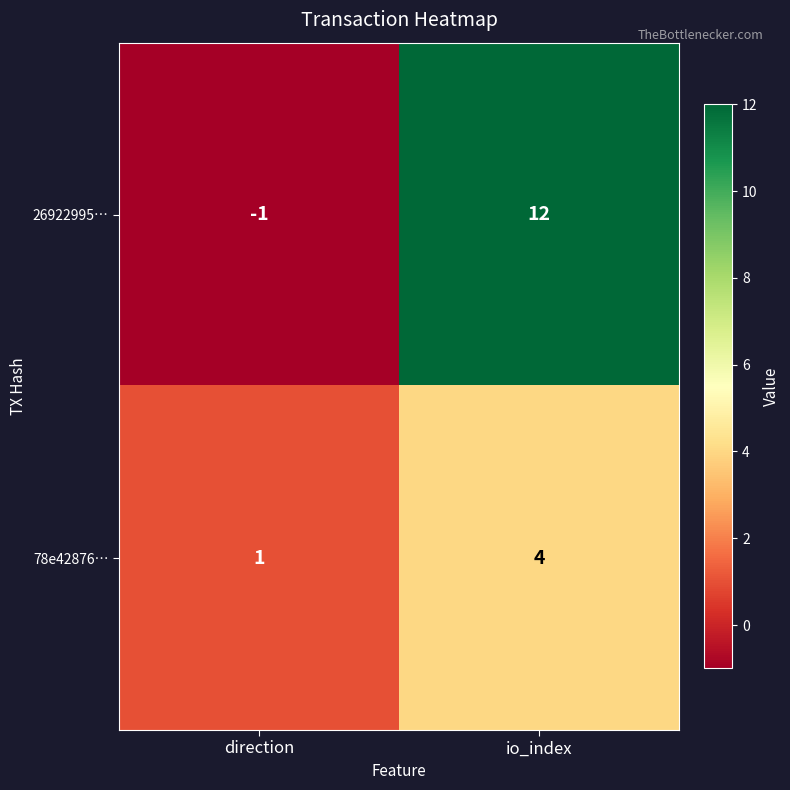

Read the 78e42876… value at io_index.

4